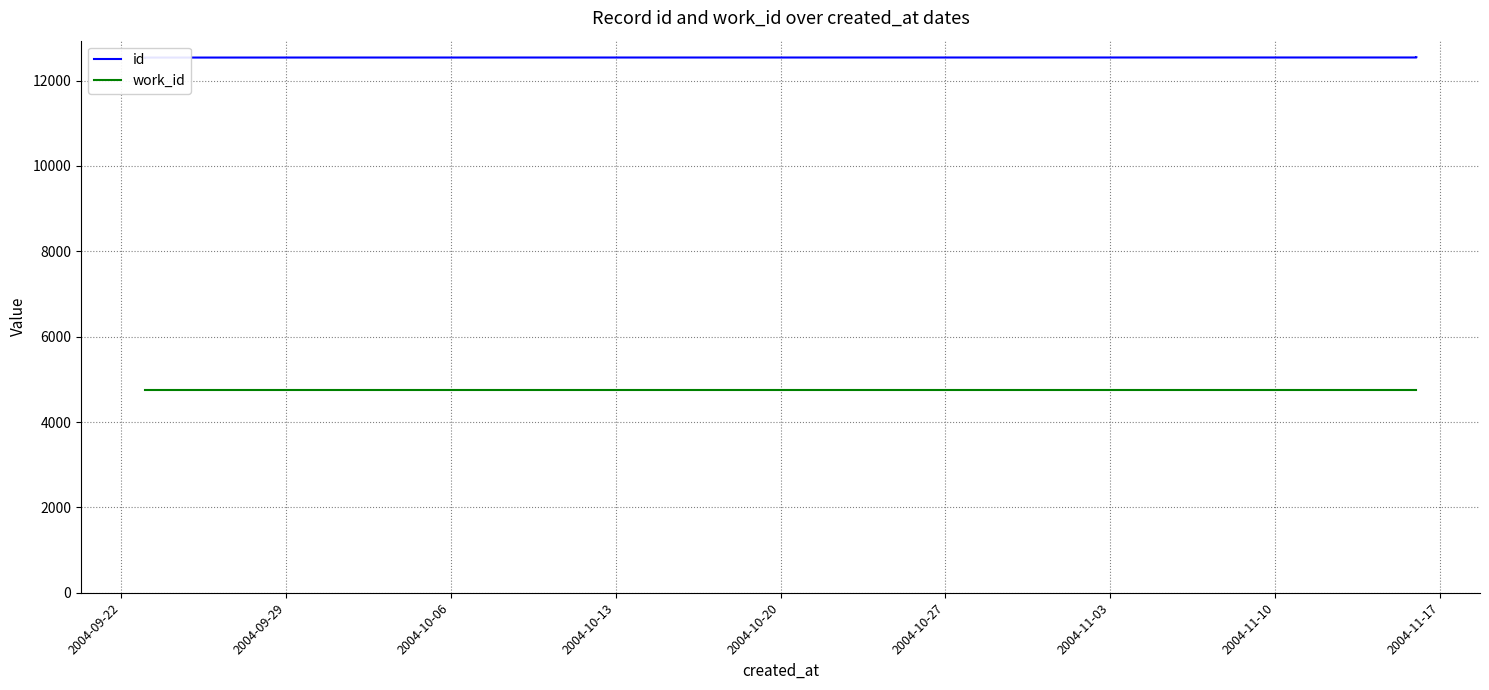

What is the greatest value displayed?

12544